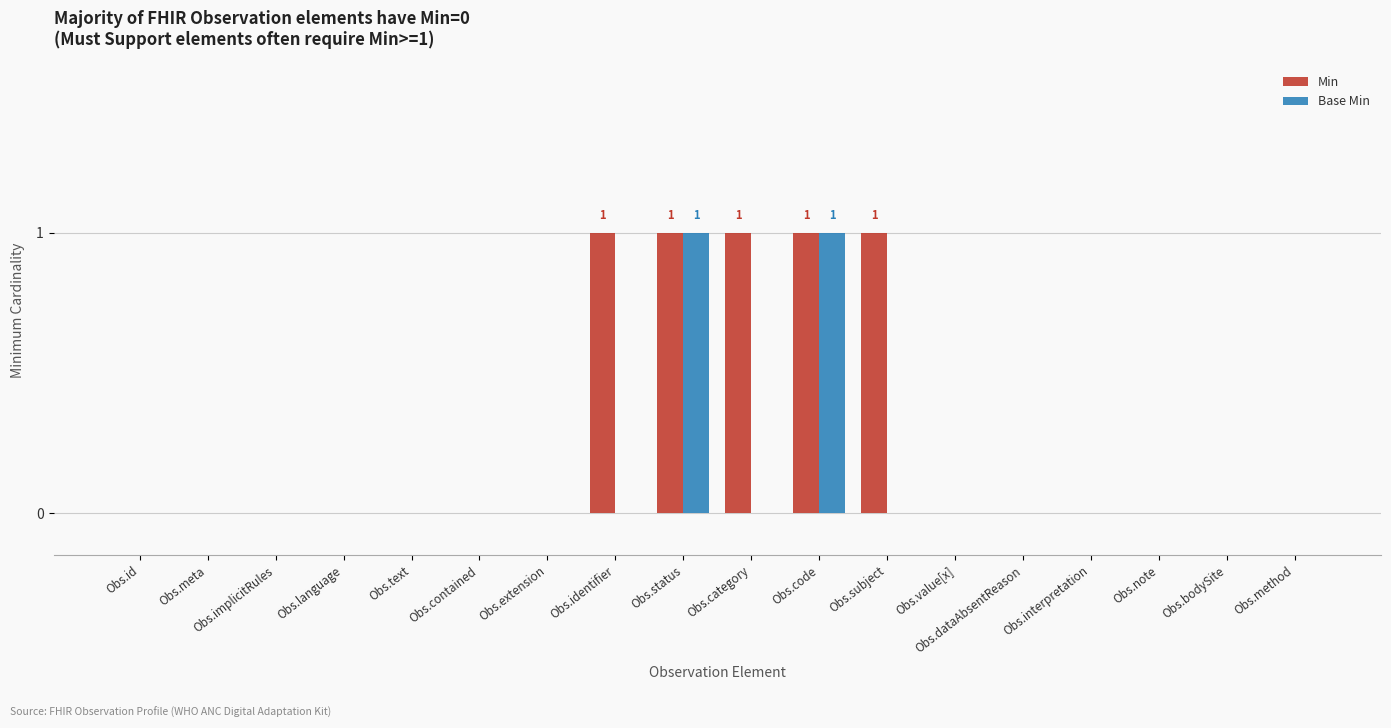

Which series changed the most between Obs.identifier and Obs.value[x]?

Min